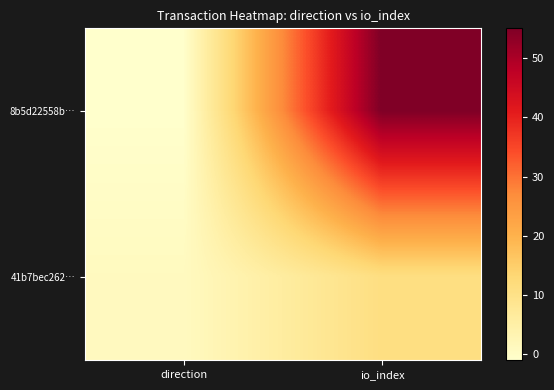

Reading left to right, what are all the values shown in this chart?

8b5d22558b…: direction=-1	io_index=55
41b7bec262…: direction=1	io_index=11